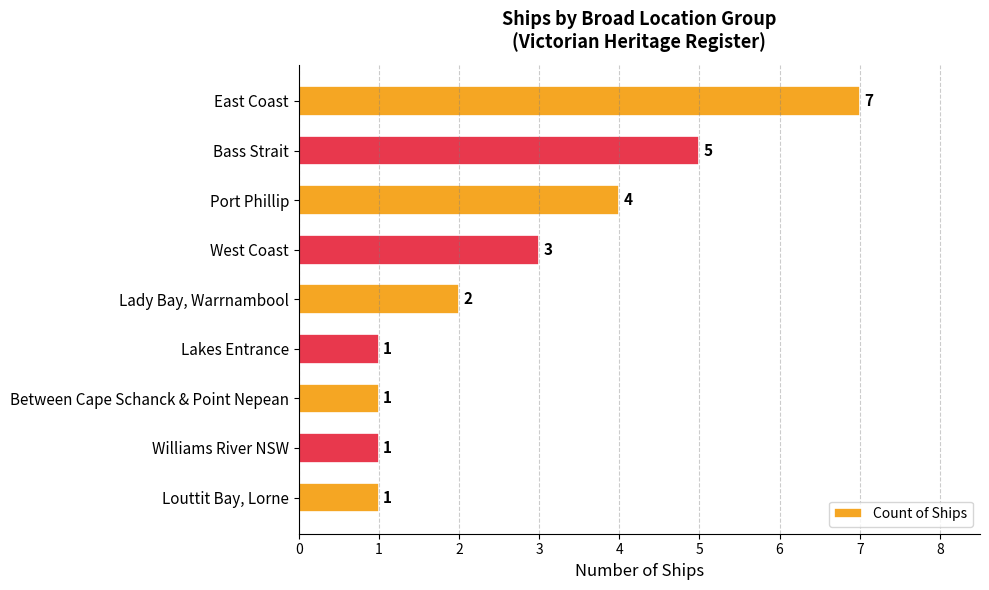

Is it true that the value at Bass Strait is 1?

False